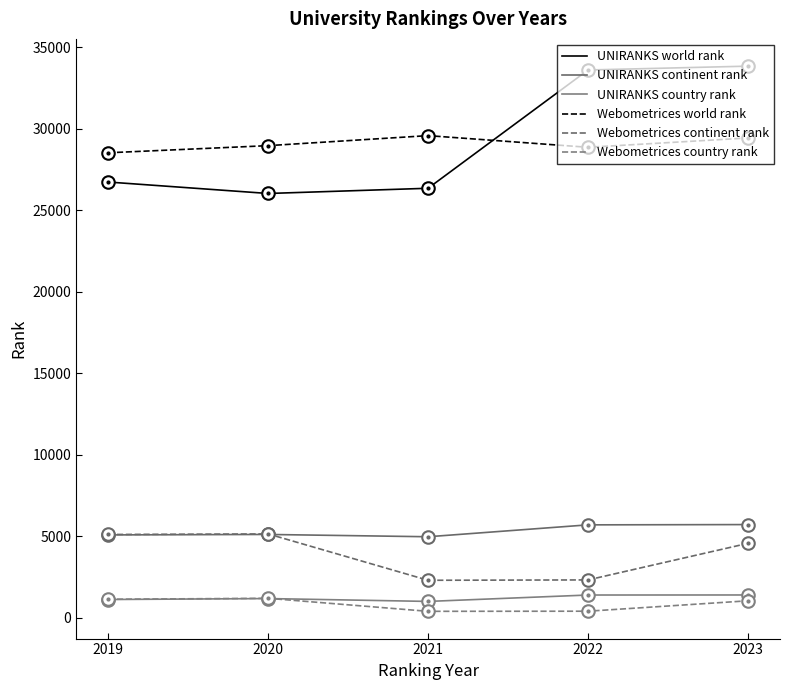

At which label does UNIRANKS country rank first exceed 1165?

2022